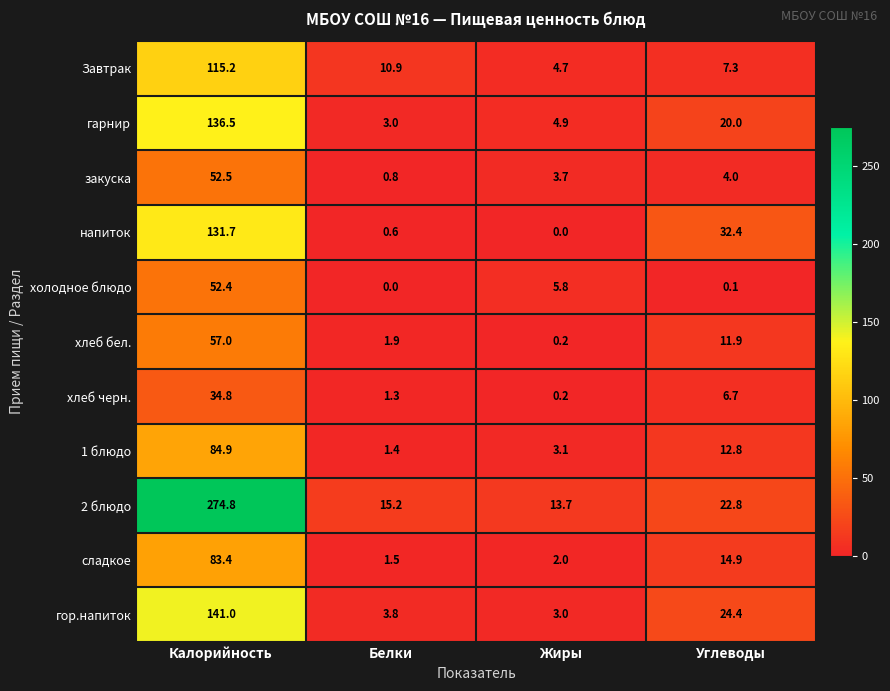

What is the greatest value displayed?

274.8